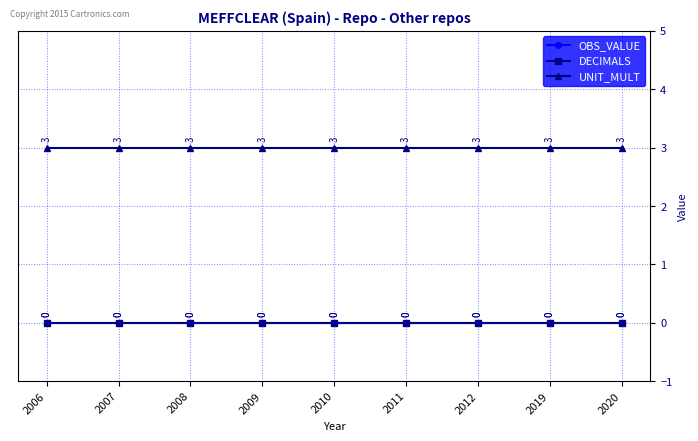

Is this an area chart (filled region under the line)?

No